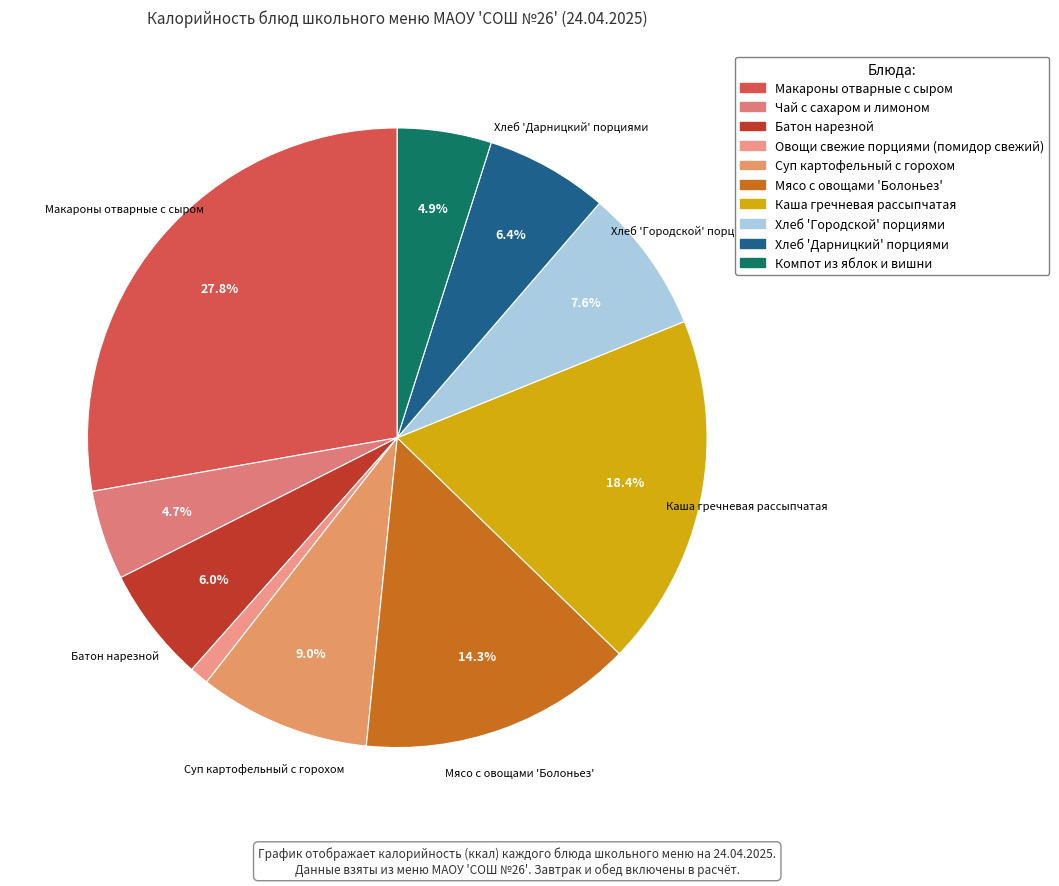

What is the change in value from Чай с сахаром и лимоном to Мясо с овощами 'Болоньез'?

+127.6